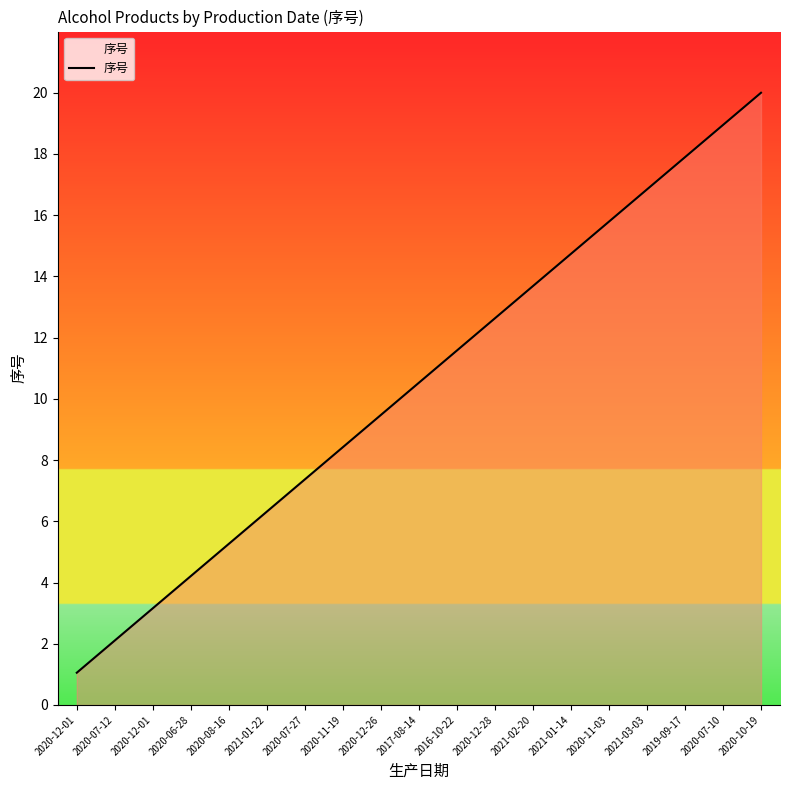

Does the chart display data point markers on the line(s)?

No